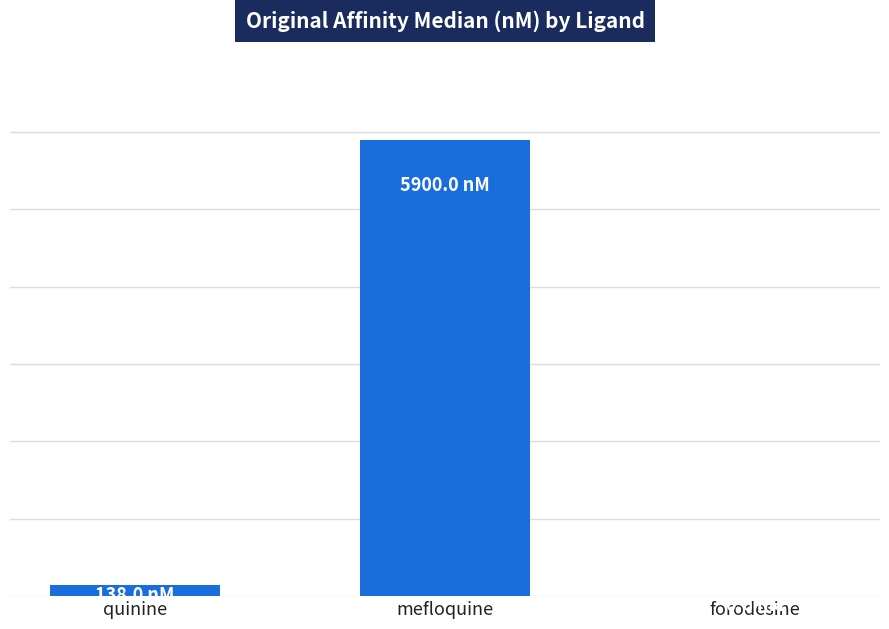

Which label corresponds to the smallest value in the chart?

forodesine